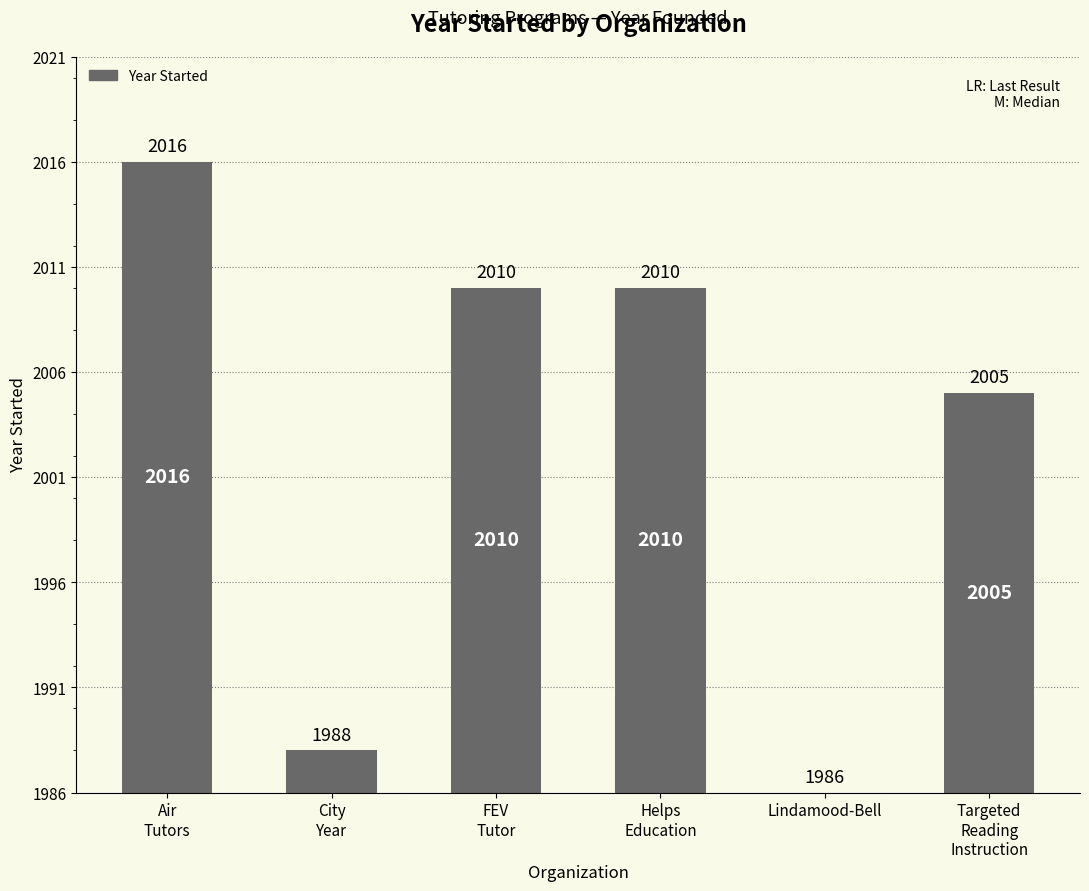

How many data points are above 24?

1